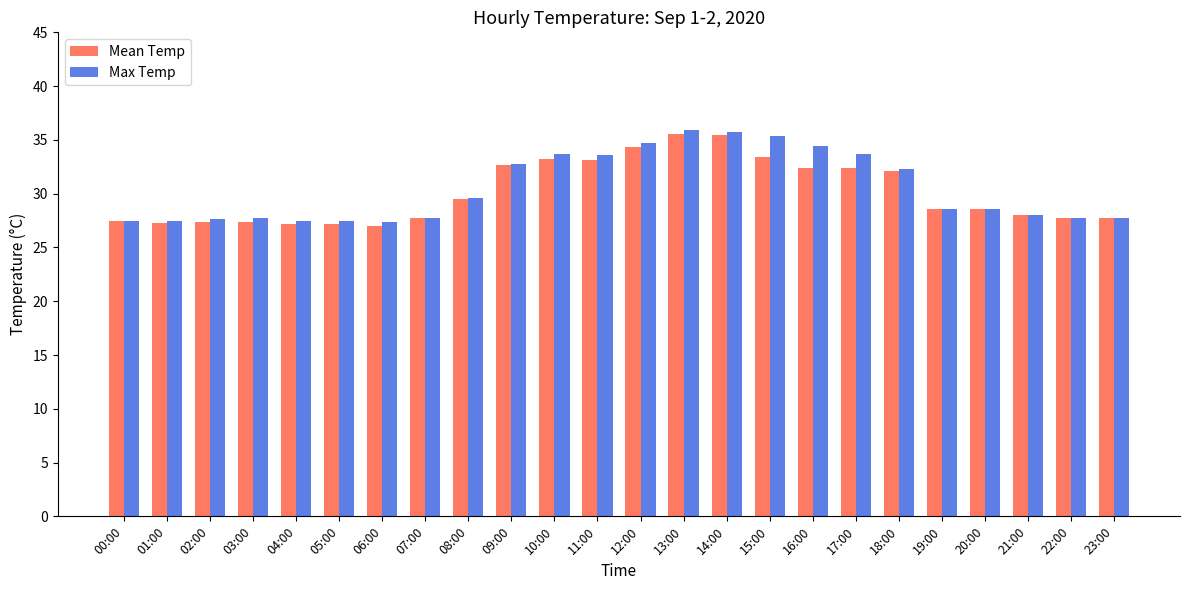

List the series in order of their overall mean, highest first.

Max Temp, Mean Temp